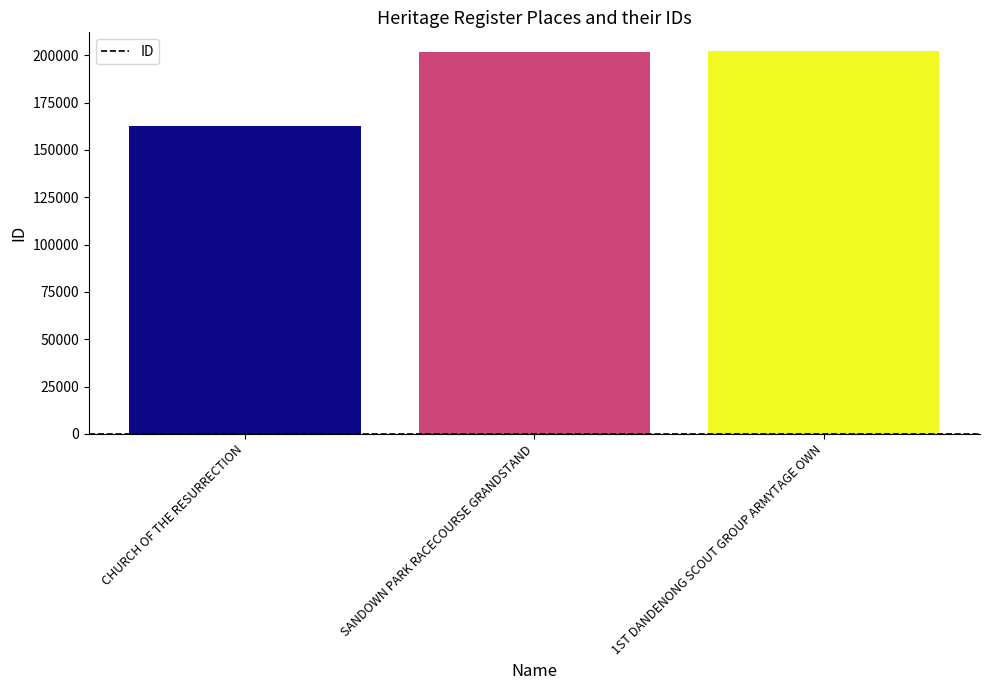

Which has a higher value, CHURCH OF THE RESURRECTION or SANDOWN PARK RACECOURSE GRANDSTAND?

SANDOWN PARK RACECOURSE GRANDSTAND